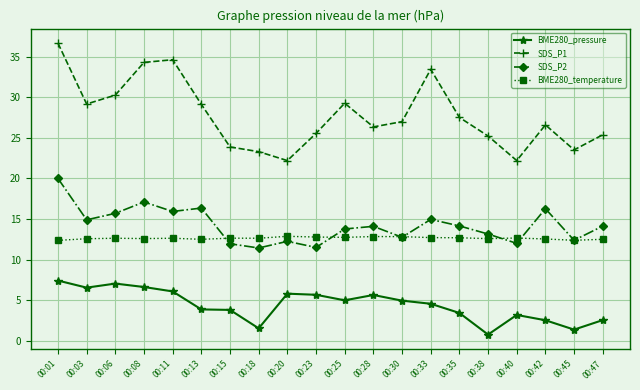

What is the sum of the SDS_P1 values at 00:40 and 00:13?

51.3